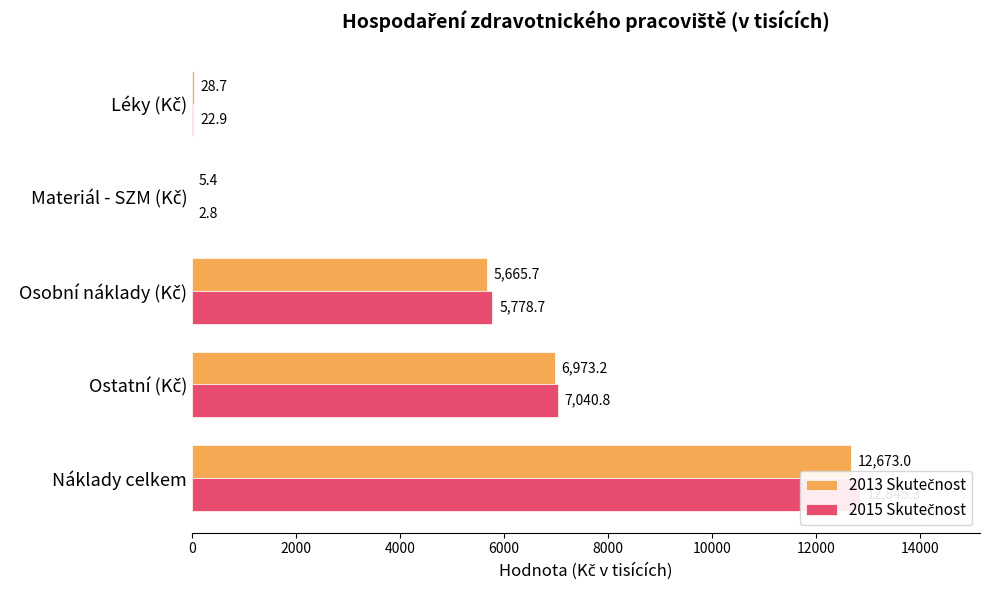

How many data points in 2013 Skutečnost are less than 5665?

2